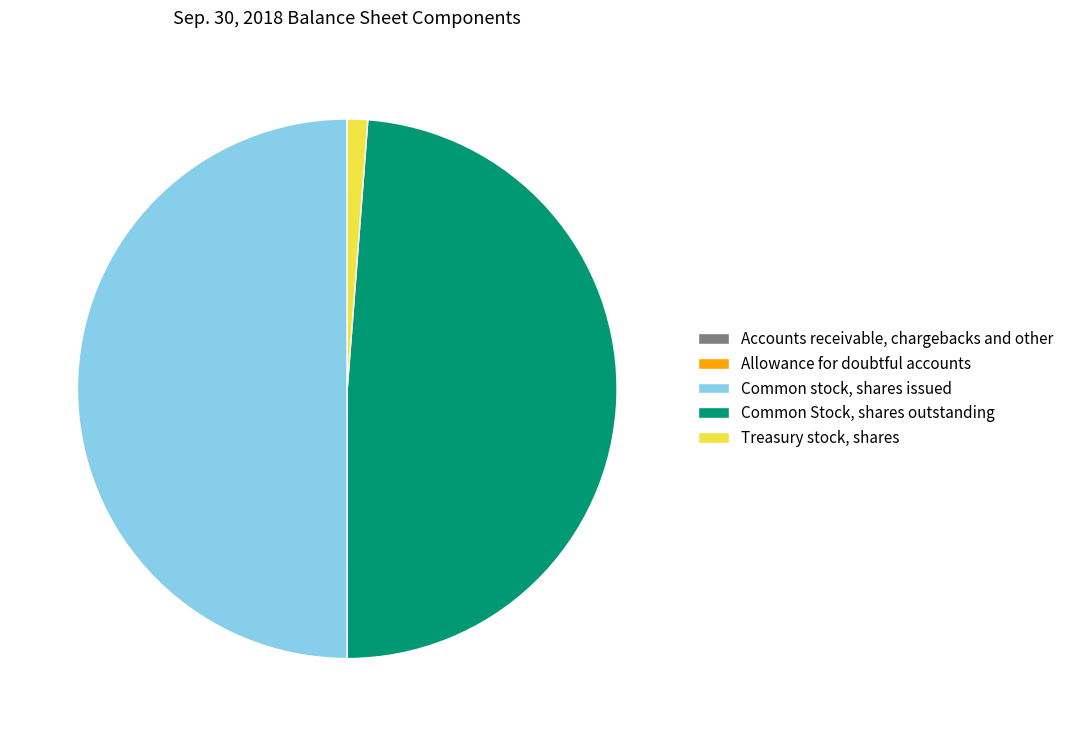

Which category has the biggest portion of the pie?

Common stock, shares issued